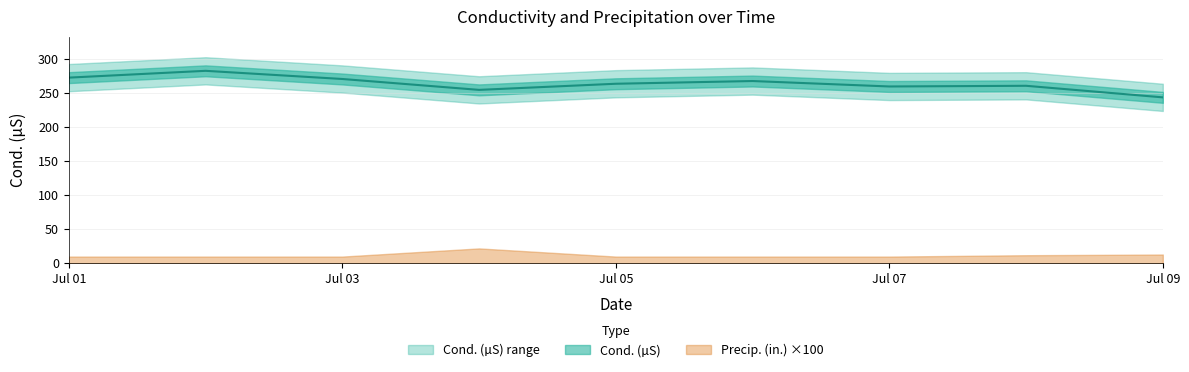

Reading left to right, extract all data points from this chart.

273	283	271	255	264	268	260	261	244